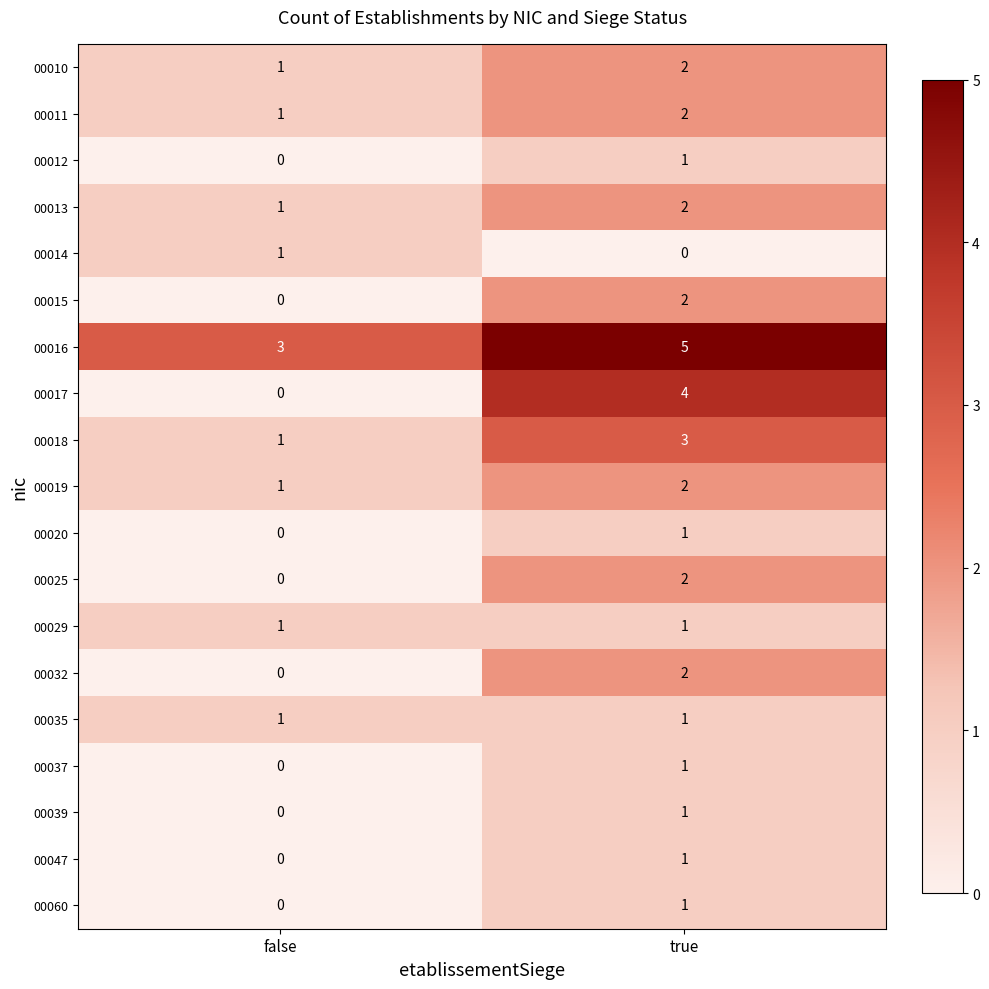

Is the value of 00019 at false greater than the value of 00017 at false?

Yes